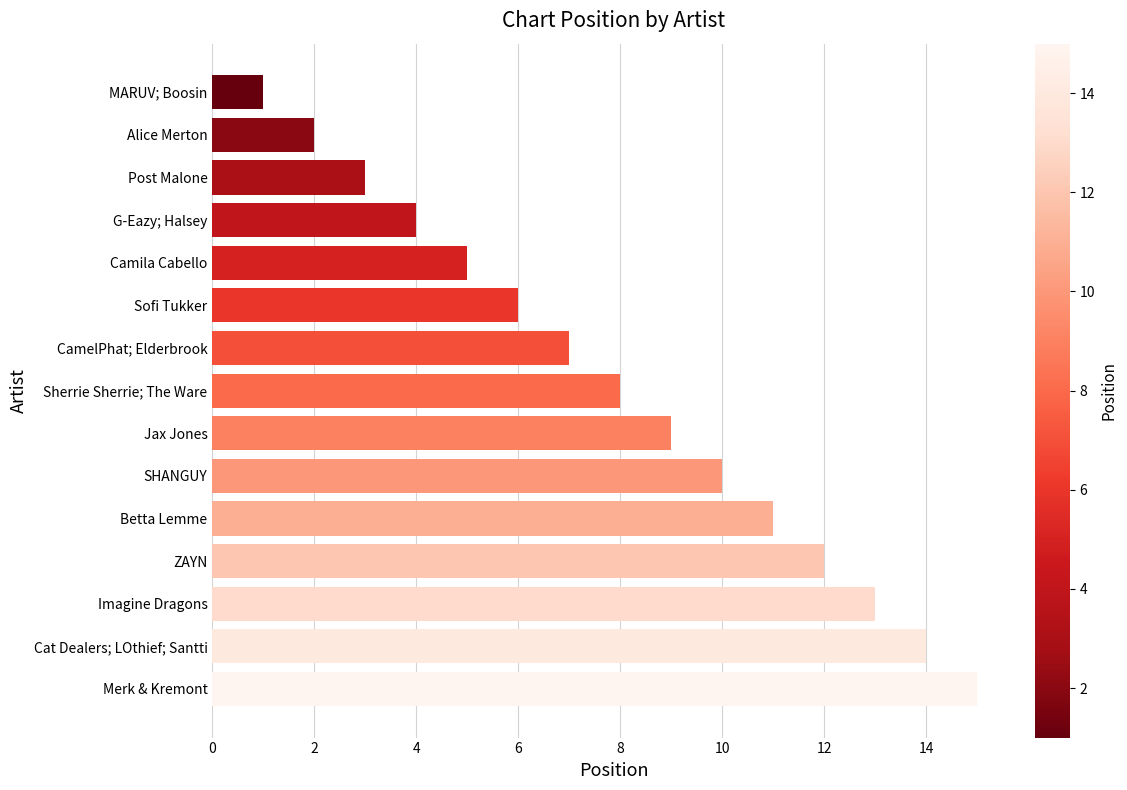

How many values are below 8?

7